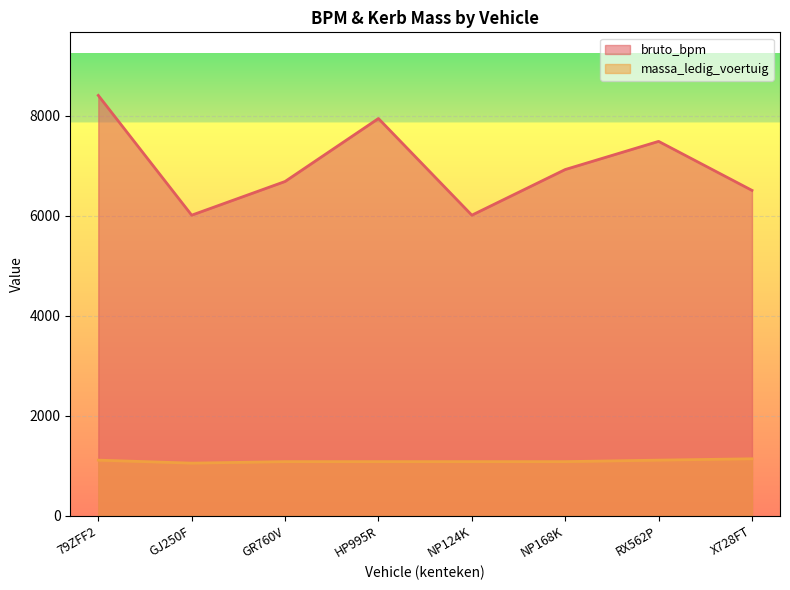

What is the highest value of the massa_ledig_voertuig series?

1142